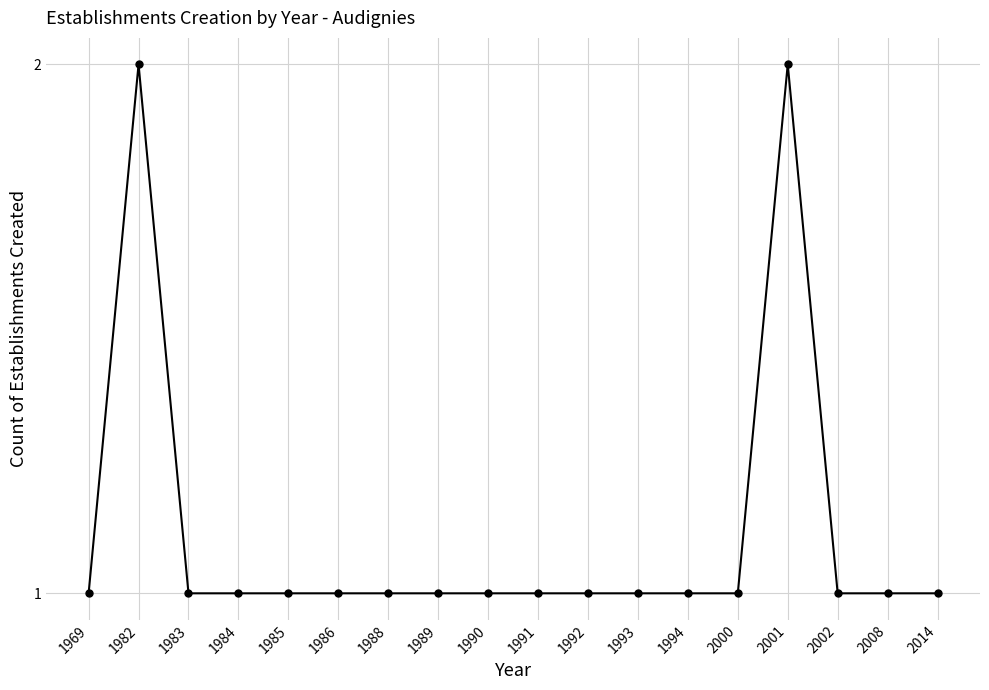

Between 1982 and 1969, which is larger?

1982